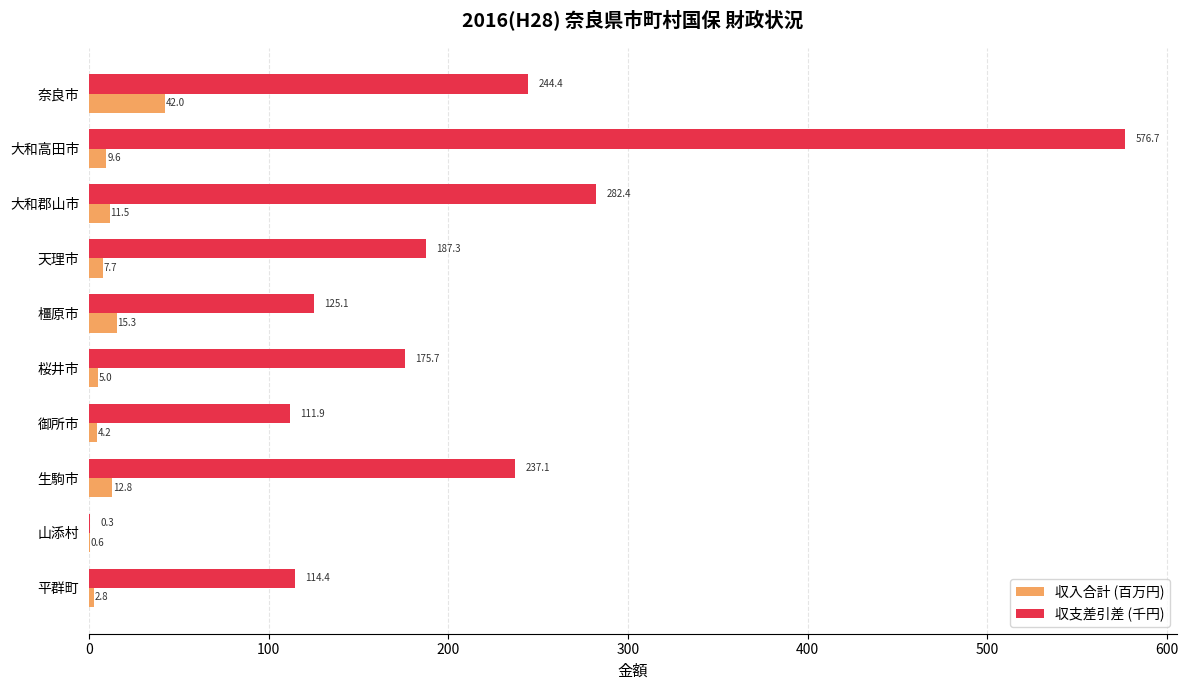

What is the maximum value shown in the chart?

576.7